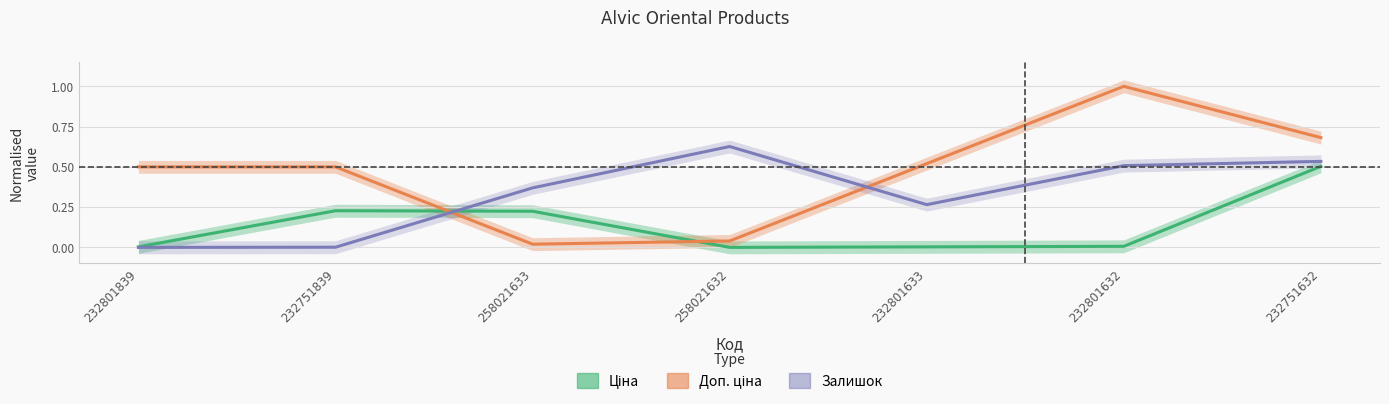

What is the average value of the Доп. ціна series?

0.5